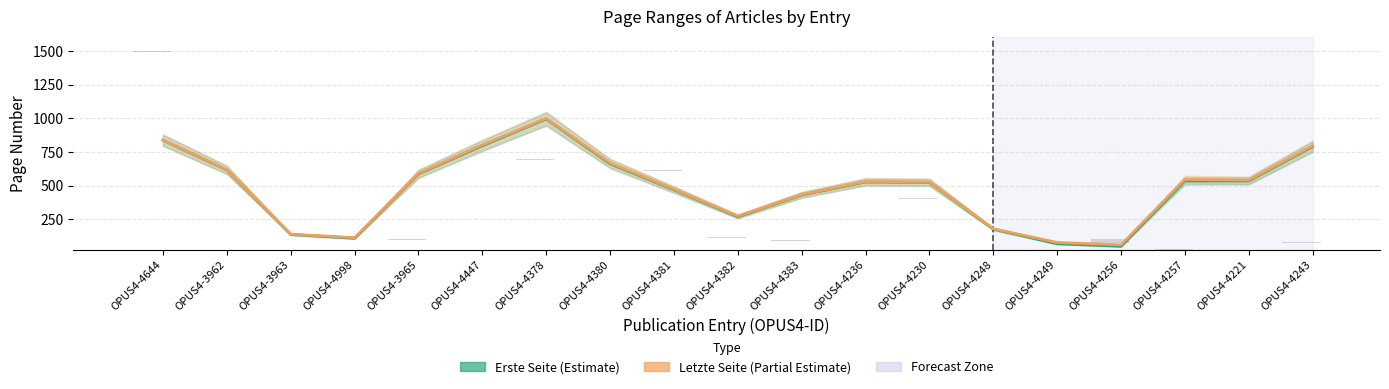

List the series in order of their overall mean, lowest first.

Erste Seite (Estimate), Letzte Seite (Estimate based on partial)